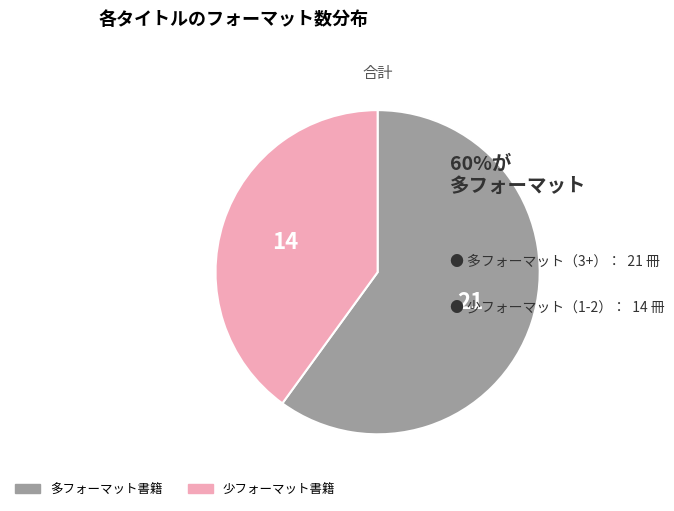

Does any single category account for the majority?

Yes